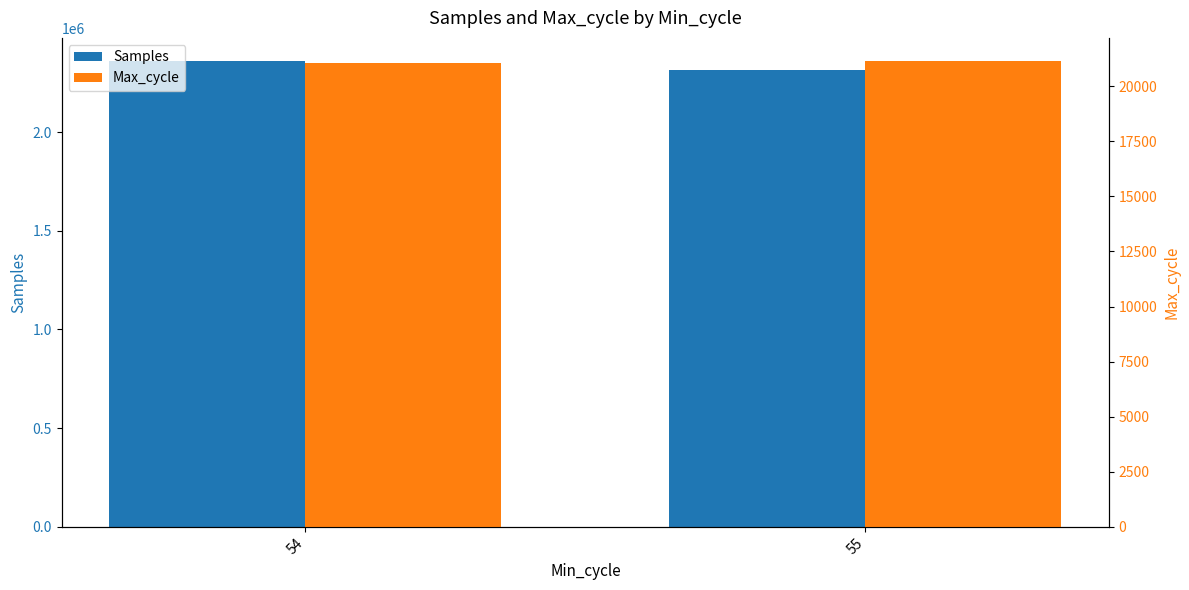

At which category does the chart reach its minimum across all series?

54